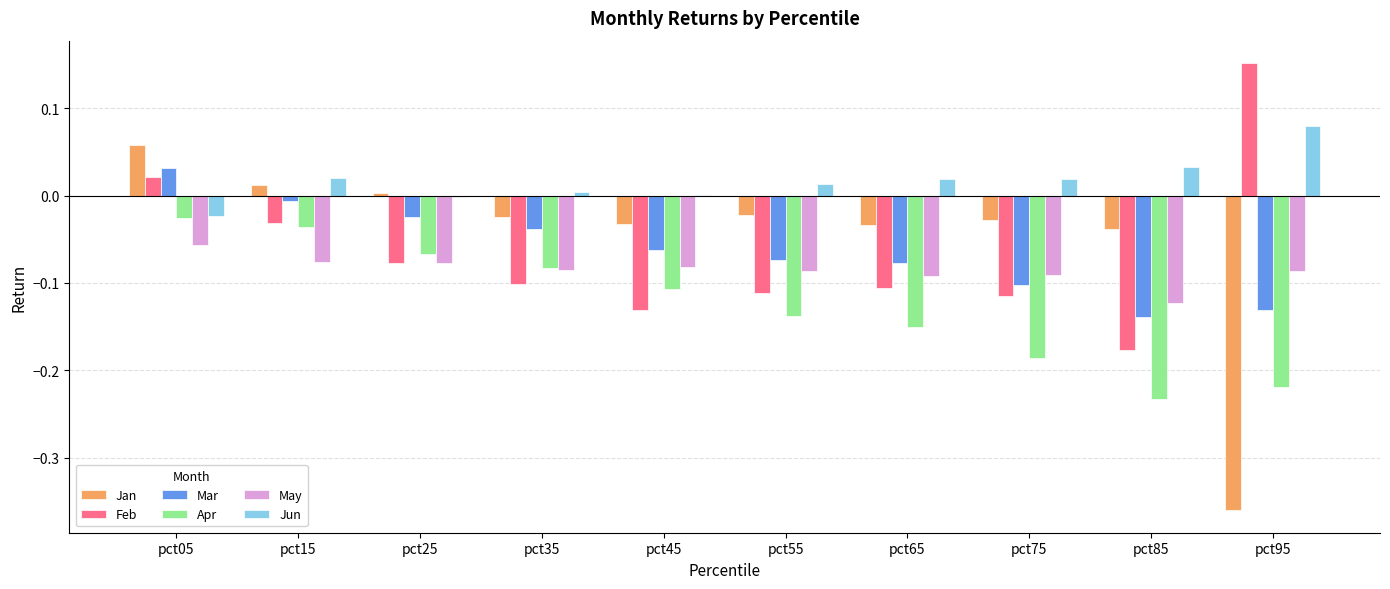

Which category has the highest value across all series?

pct95